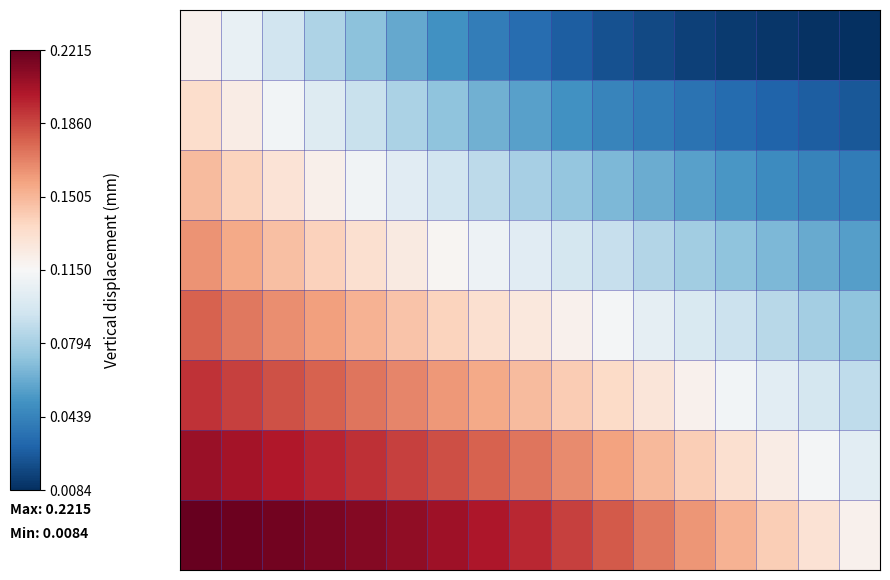

How many categories are shown in the chart?

17